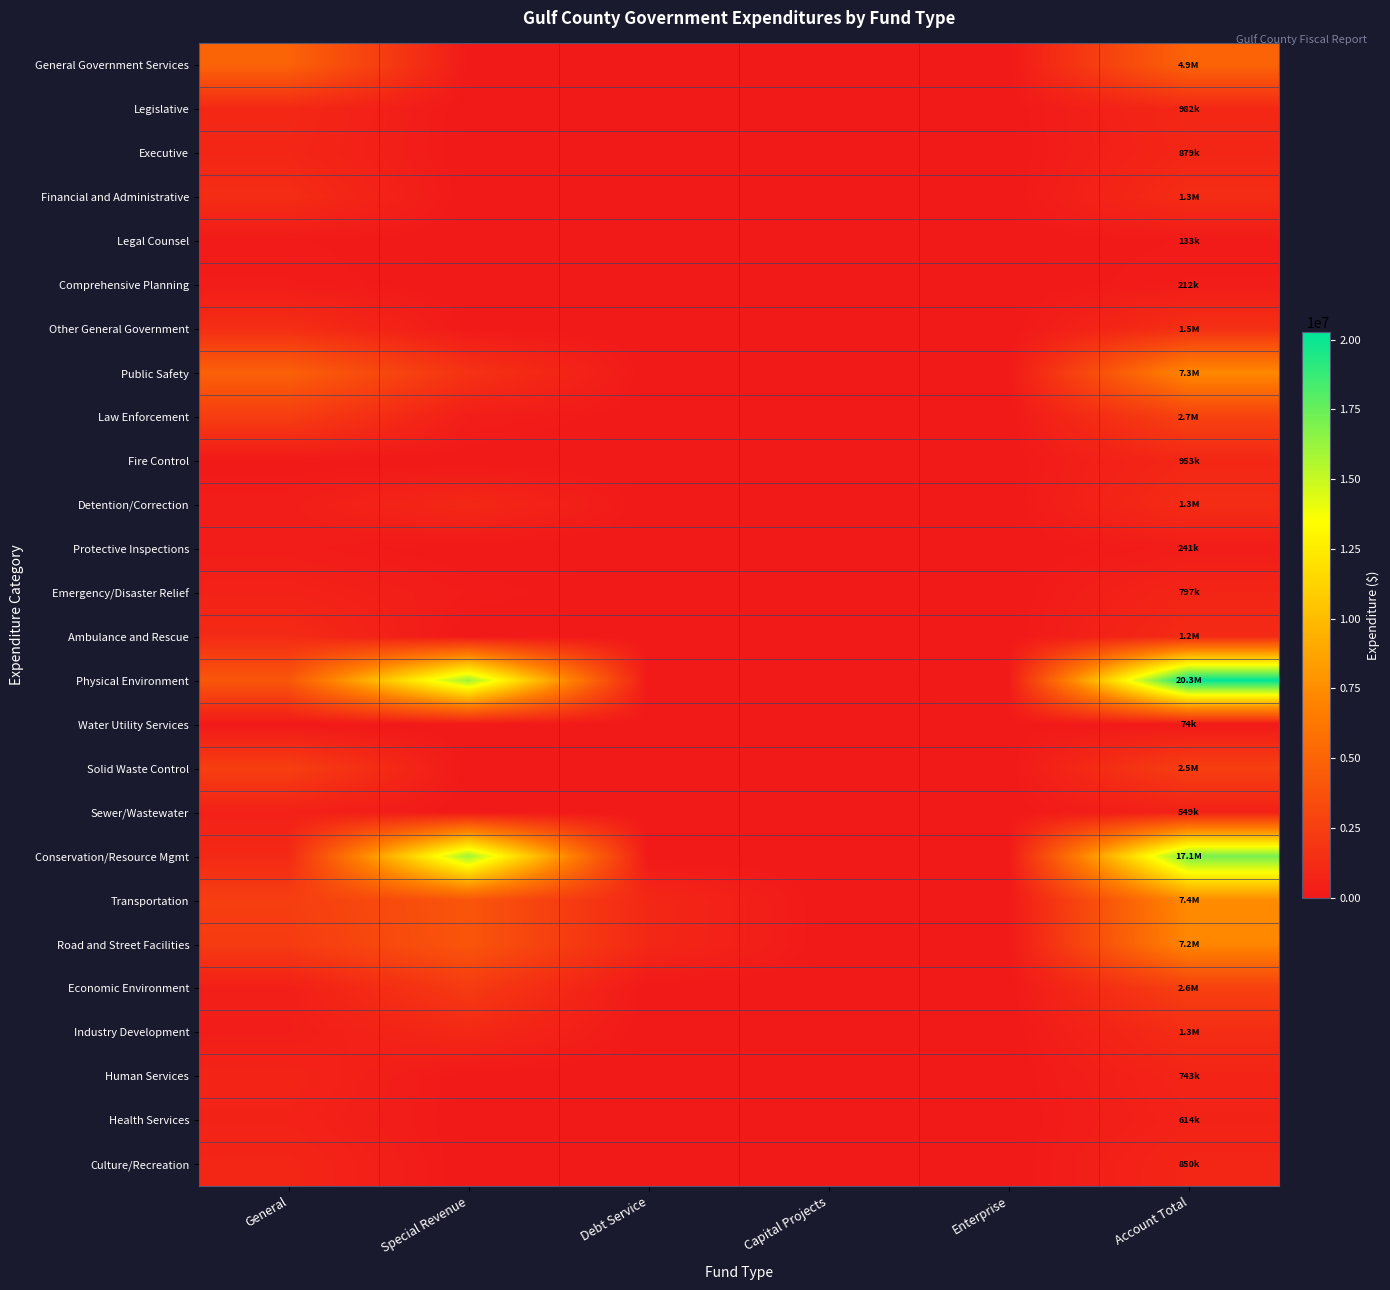

Count the number of data series in this chart.

26